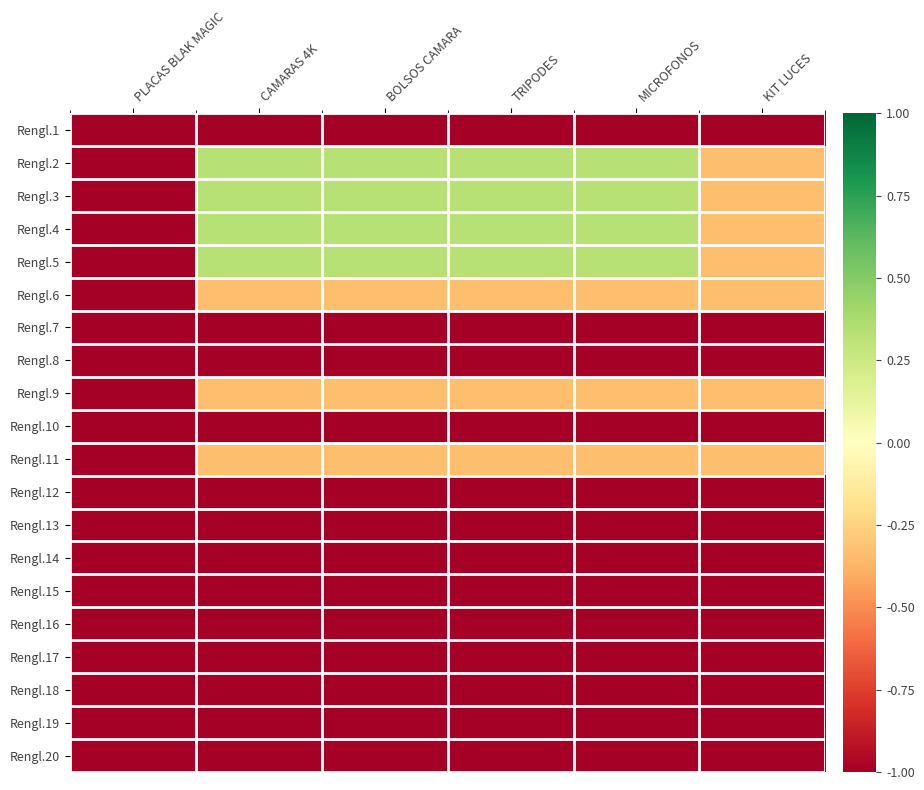

Reading left to right, extract all data points from this chart.

Rengl.1: PLACAS BLAK MAGIC=-1.0	CAMARAS 4K=-1.0	BOLSOS CAMARA=-1.0	TRIPODES=-1.0	MICROFONOS=-1.0	KIT LUCES=-1.0
Rengl.2: PLACAS BLAK MAGIC=-1.0	CAMARAS 4K=0.3	BOLSOS CAMARA=0.3	TRIPODES=0.3	MICROFONOS=0.3	KIT LUCES=-0.3
Rengl.3: PLACAS BLAK MAGIC=-1.0	CAMARAS 4K=0.3	BOLSOS CAMARA=0.3	TRIPODES=0.3	MICROFONOS=0.3	KIT LUCES=-0.3
Rengl.4: PLACAS BLAK MAGIC=-1.0	CAMARAS 4K=0.3	BOLSOS CAMARA=0.3	TRIPODES=0.3	MICROFONOS=0.3	KIT LUCES=-0.3
Rengl.5: PLACAS BLAK MAGIC=-1.0	CAMARAS 4K=0.3	BOLSOS CAMARA=0.3	TRIPODES=0.3	MICROFONOS=0.3	KIT LUCES=-0.3
Rengl.6: PLACAS BLAK MAGIC=-1.0	CAMARAS 4K=-0.3	BOLSOS CAMARA=-0.3	TRIPODES=-0.3	MICROFONOS=-0.3	KIT LUCES=-0.3
Rengl.7: PLACAS BLAK MAGIC=-1.0	CAMARAS 4K=-1.0	BOLSOS CAMARA=-1.0	TRIPODES=-1.0	MICROFONOS=-1.0	KIT LUCES=-1.0
Rengl.8: PLACAS BLAK MAGIC=-1.0	CAMARAS 4K=-1.0	BOLSOS CAMARA=-1.0	TRIPODES=-1.0	MICROFONOS=-1.0	KIT LUCES=-1.0
Rengl.9: PLACAS BLAK MAGIC=-1.0	CAMARAS 4K=-0.3	BOLSOS CAMARA=-0.3	TRIPODES=-0.3	MICROFONOS=-0.3	KIT LUCES=-0.3
Rengl.10: PLACAS BLAK MAGIC=-1.0	CAMARAS 4K=-1.0	BOLSOS CAMARA=-1.0	TRIPODES=-1.0	MICROFONOS=-1.0	KIT LUCES=-1.0
Rengl.11: PLACAS BLAK MAGIC=-1.0	CAMARAS 4K=-0.3	BOLSOS CAMARA=-0.3	TRIPODES=-0.3	MICROFONOS=-0.3	KIT LUCES=-0.3
Rengl.12: PLACAS BLAK MAGIC=-1.0	CAMARAS 4K=-1.0	BOLSOS CAMARA=-1.0	TRIPODES=-1.0	MICROFONOS=-1.0	KIT LUCES=-1.0
Rengl.13: PLACAS BLAK MAGIC=-1.0	CAMARAS 4K=-1.0	BOLSOS CAMARA=-1.0	TRIPODES=-1.0	MICROFONOS=-1.0	KIT LUCES=-1.0
Rengl.14: PLACAS BLAK MAGIC=-1.0	CAMARAS 4K=-1.0	BOLSOS CAMARA=-1.0	TRIPODES=-1.0	MICROFONOS=-1.0	KIT LUCES=-1.0
Rengl.15: PLACAS BLAK MAGIC=-1.0	CAMARAS 4K=-1.0	BOLSOS CAMARA=-1.0	TRIPODES=-1.0	MICROFONOS=-1.0	KIT LUCES=-1.0
Rengl.16: PLACAS BLAK MAGIC=-1.0	CAMARAS 4K=-1.0	BOLSOS CAMARA=-1.0	TRIPODES=-1.0	MICROFONOS=-1.0	KIT LUCES=-1.0
Rengl.17: PLACAS BLAK MAGIC=-1.0	CAMARAS 4K=-1.0	BOLSOS CAMARA=-1.0	TRIPODES=-1.0	MICROFONOS=-1.0	KIT LUCES=-1.0
Rengl.18: PLACAS BLAK MAGIC=-1.0	CAMARAS 4K=-1.0	BOLSOS CAMARA=-1.0	TRIPODES=-1.0	MICROFONOS=-1.0	KIT LUCES=-1.0
Rengl.19: PLACAS BLAK MAGIC=-1.0	CAMARAS 4K=-1.0	BOLSOS CAMARA=-1.0	TRIPODES=-1.0	MICROFONOS=-1.0	KIT LUCES=-1.0
Rengl.20: PLACAS BLAK MAGIC=-1.0	CAMARAS 4K=-1.0	BOLSOS CAMARA=-1.0	TRIPODES=-1.0	MICROFONOS=-1.0	KIT LUCES=-1.0